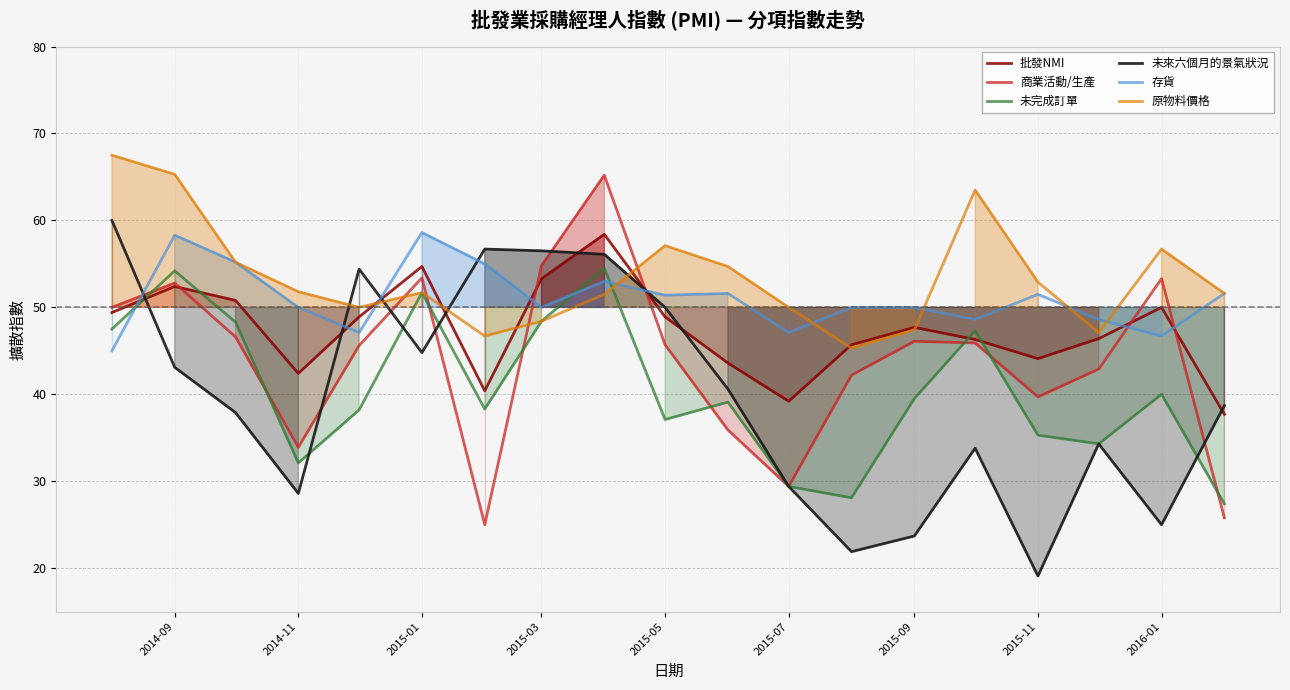

After their last crossing, which series has the higher values: 未完成訂單 or 存貨?

存貨